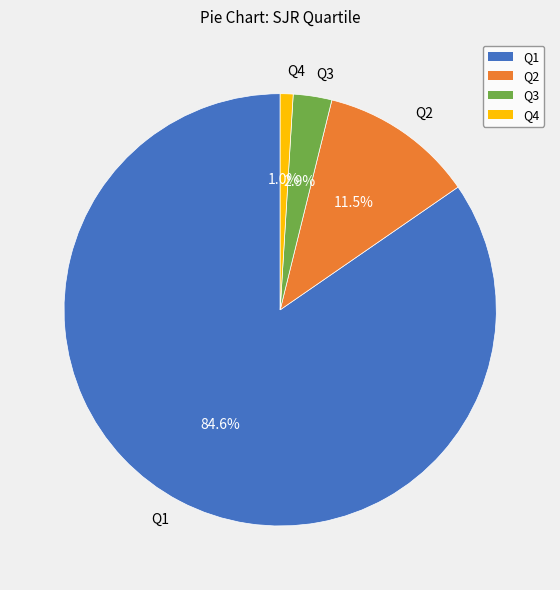

How many segments does this pie chart have?

4